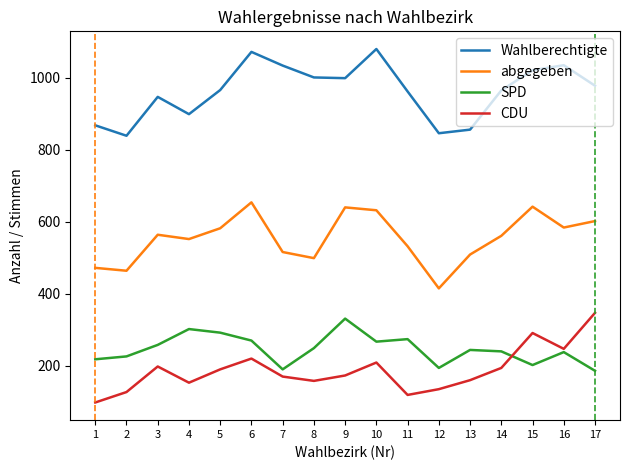

What value does the CDU series have at 12, to the nearest 10?

140